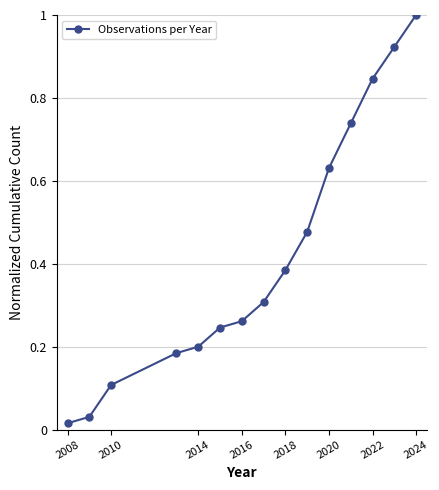

What is the maximum value shown in the chart?

1.0